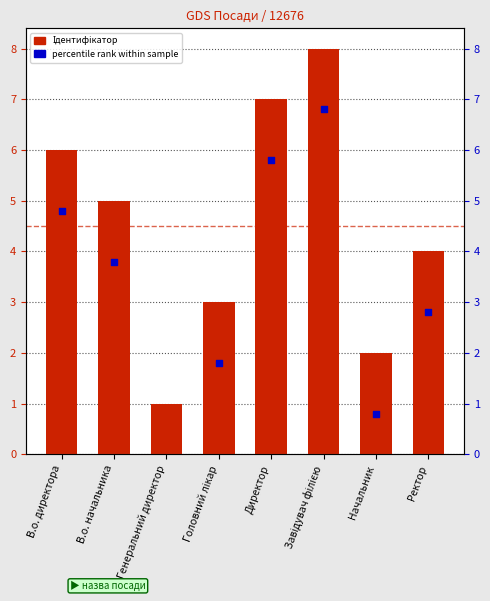

Is the value of percentile rank at Генеральний директор greater than the value of Ідентифікатор at Ректор?

No